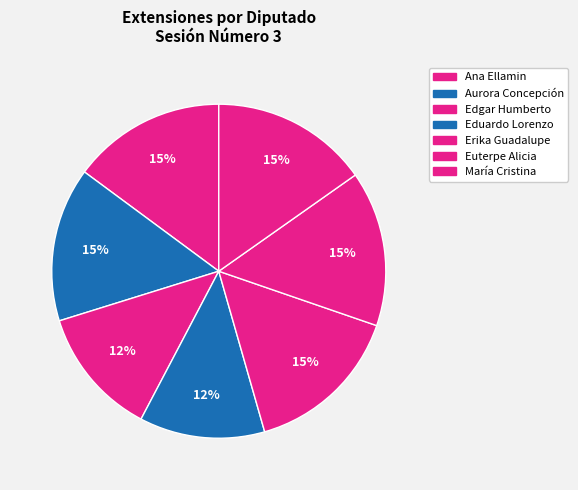

To the nearest percent, what is the difference between the largest and smallest slice percentages?

3%